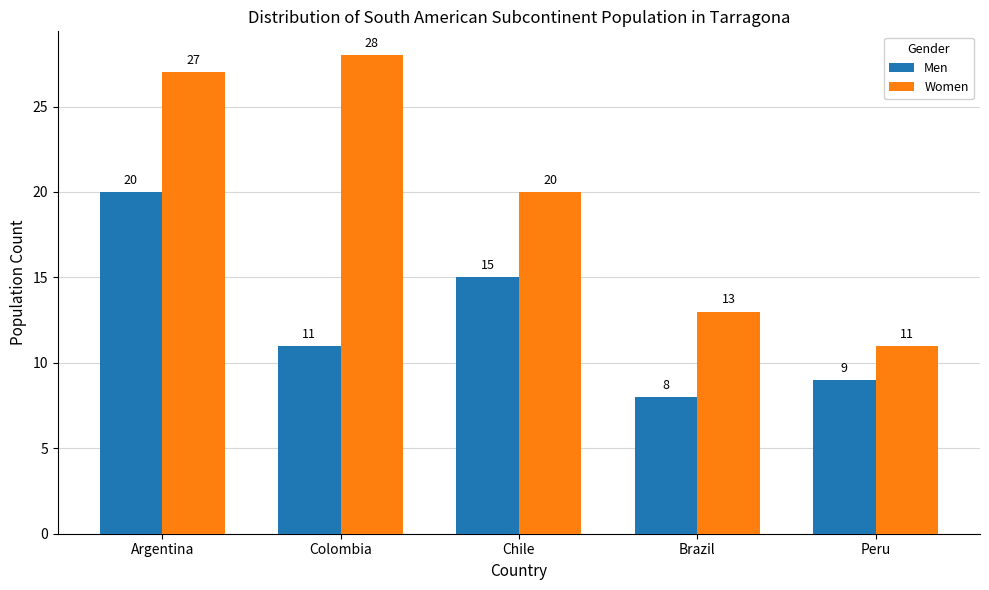

Rank the categories by Men value from lowest to highest.

Brazil, Peru, Colombia, Chile, Argentina